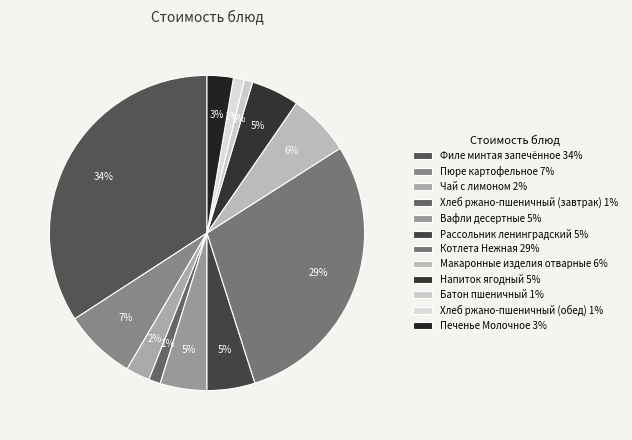

To the nearest percent, what percentage of the pie is Котлета Нежная?

29%